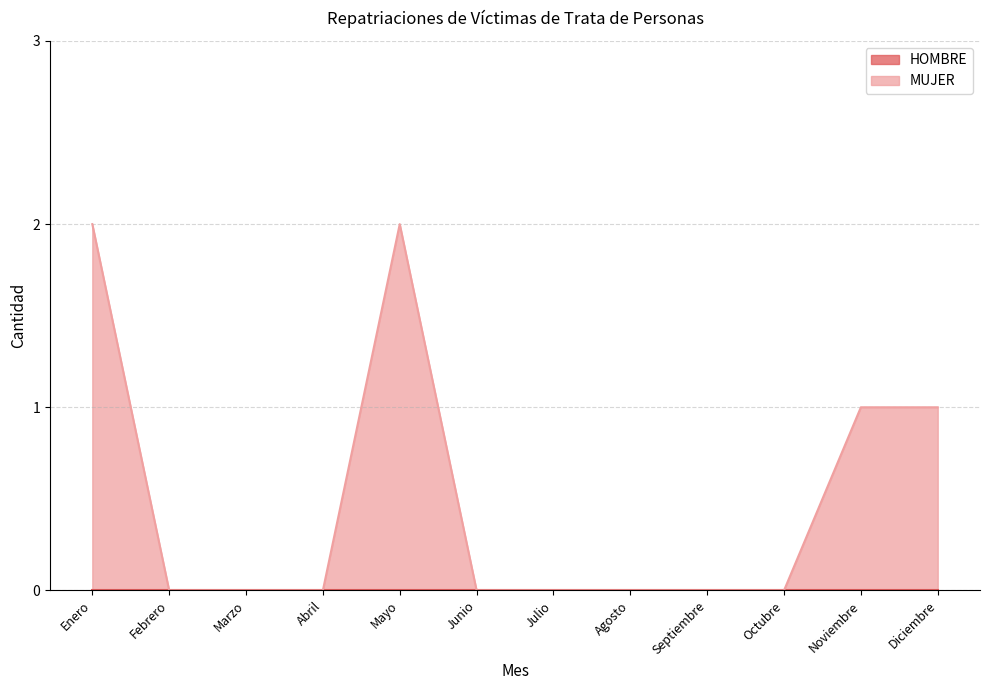

What is the label of the 11th point from the left?

Noviembre